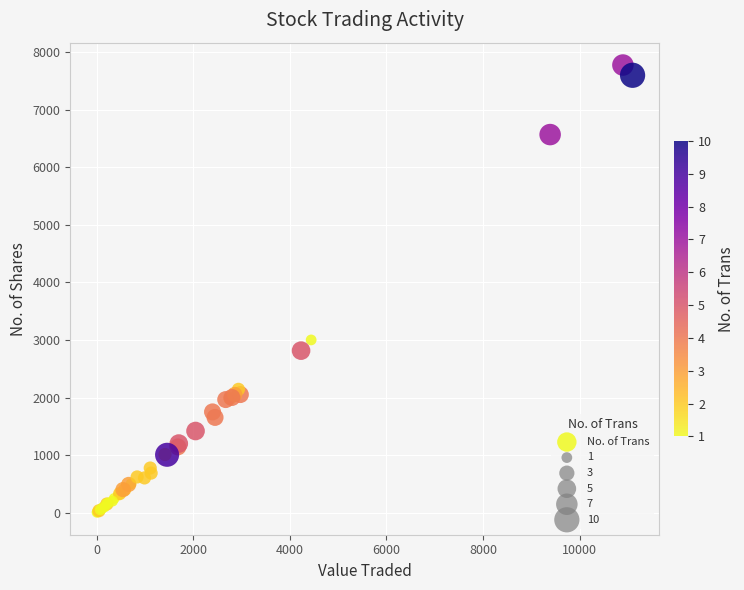

What Y value in the scatter plot is closest to 3890?

3000